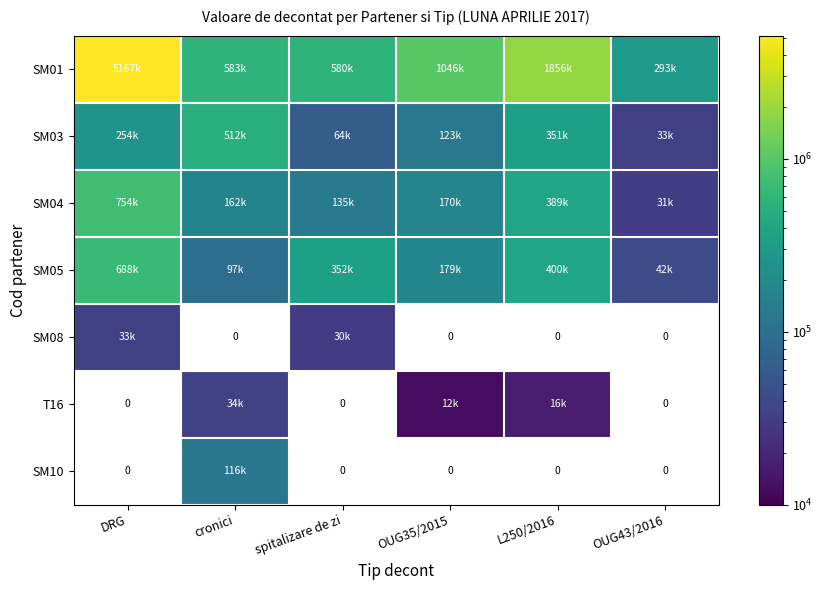

Where does the T16 series first go above 12344?

cronici